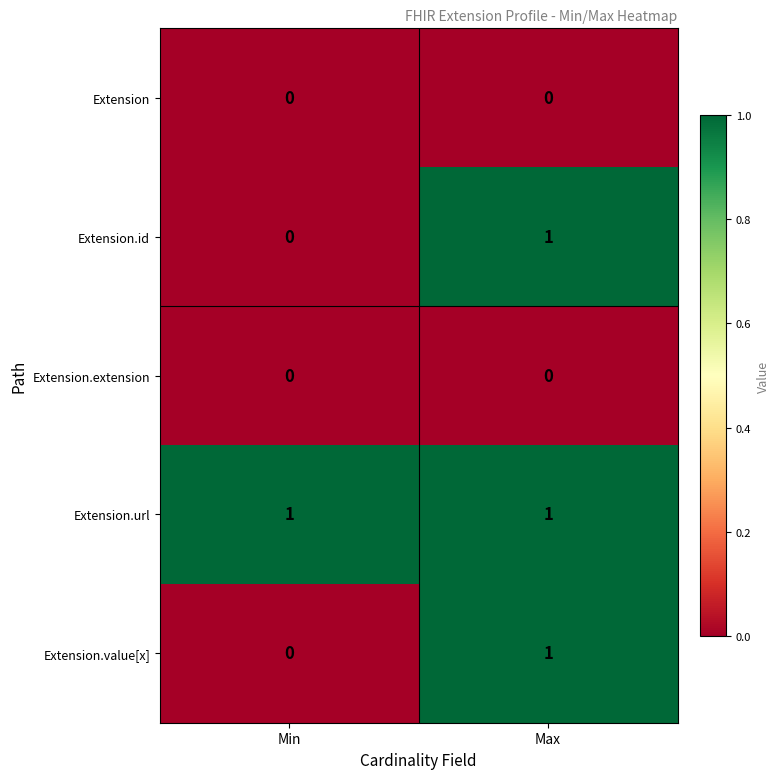

At which category is the sum across all series the highest?

Max